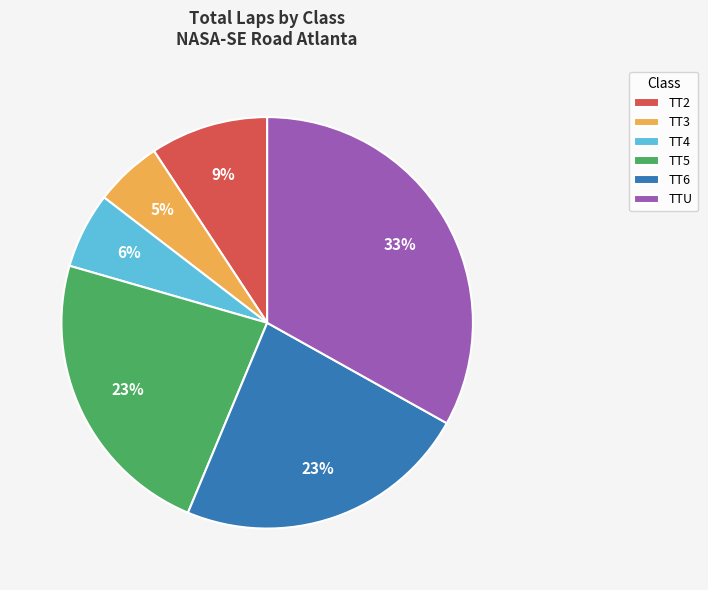

To the nearest percent, what portion does TT2 represent?

9%